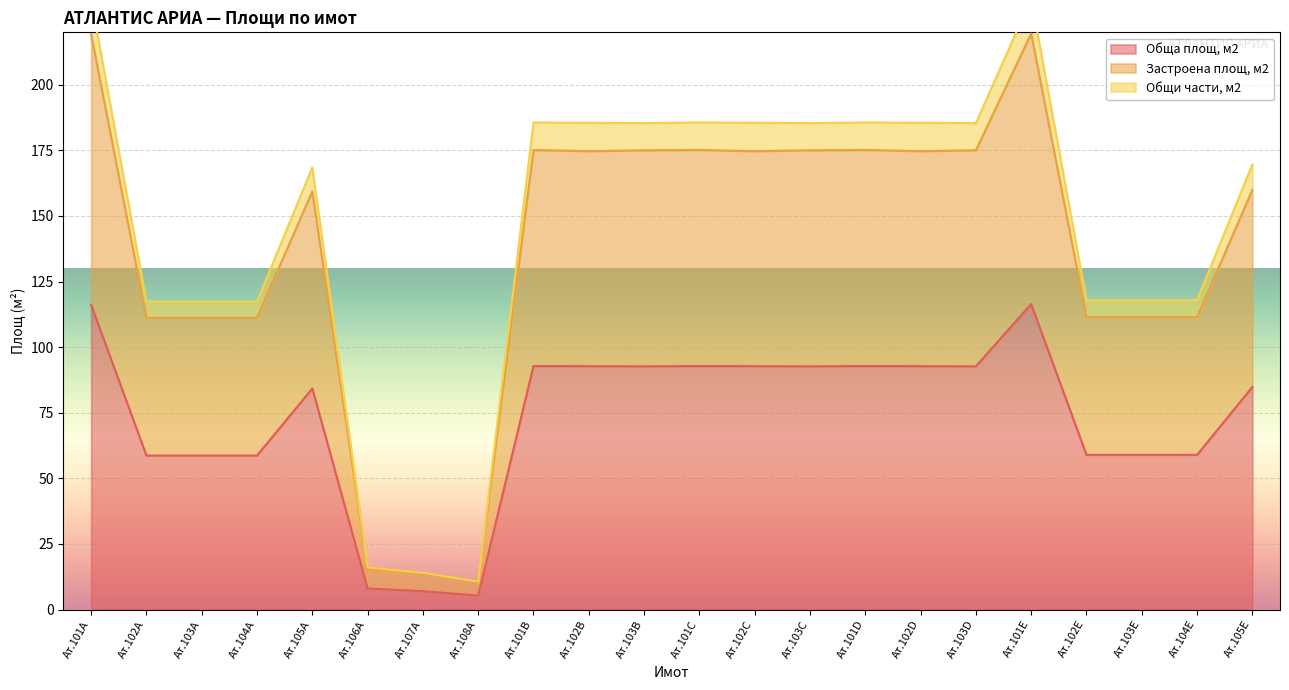

Is it true that Обща площ, м2 equals 59.0 at Ат.103E?

True